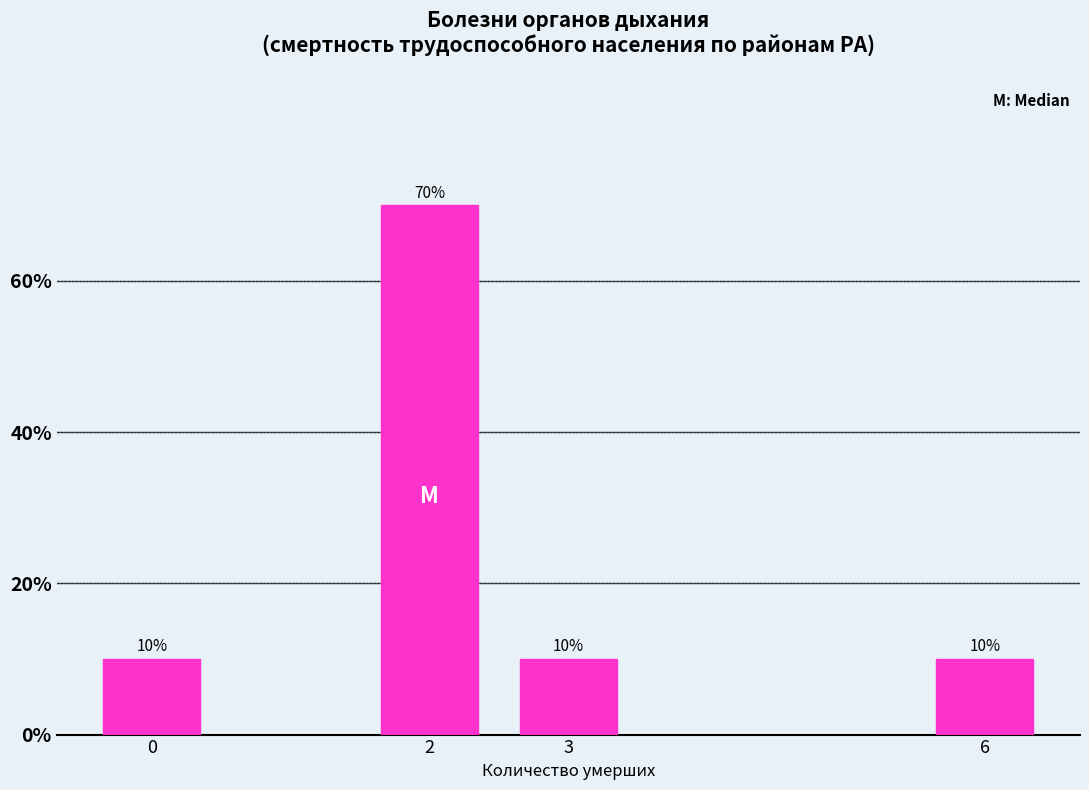

Reading left to right, extract all data points from this chart.

0=10	2=70	3=10	6=10